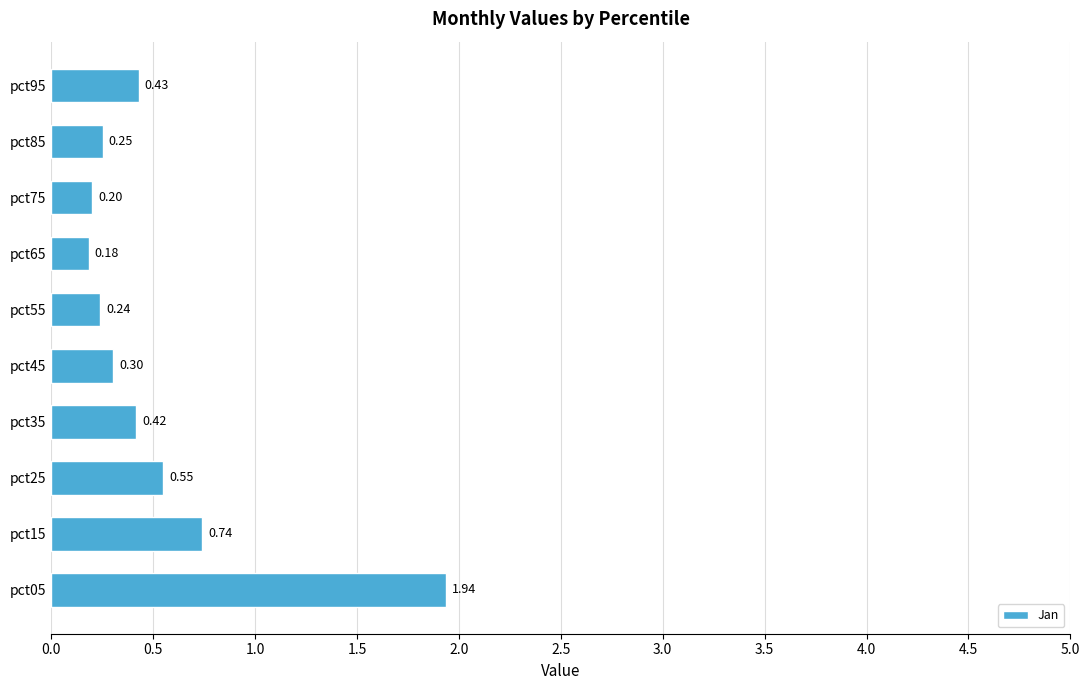

What is the difference between the maximum and minimum values?

1.8